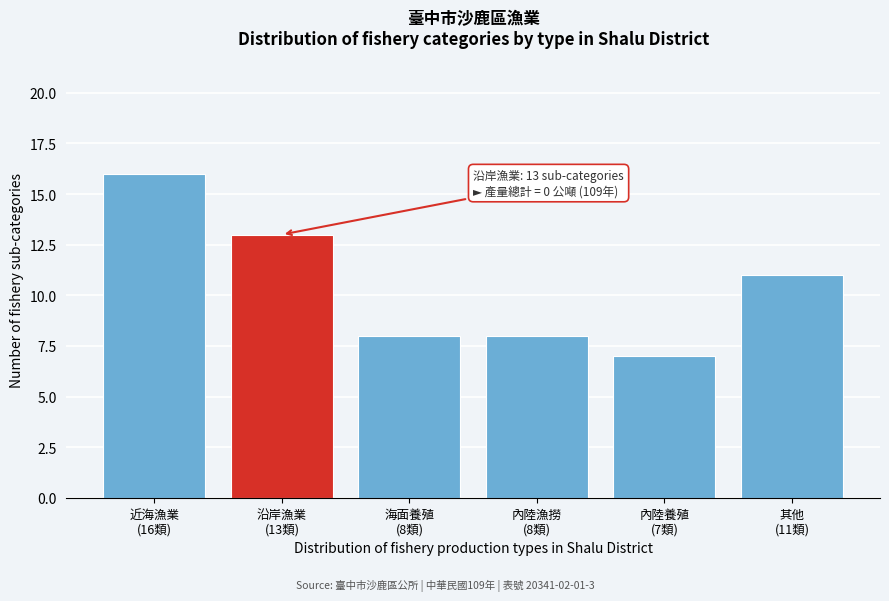

Reading left to right, transcribe all the data shown in this chart.

16	13	8	8	7	11